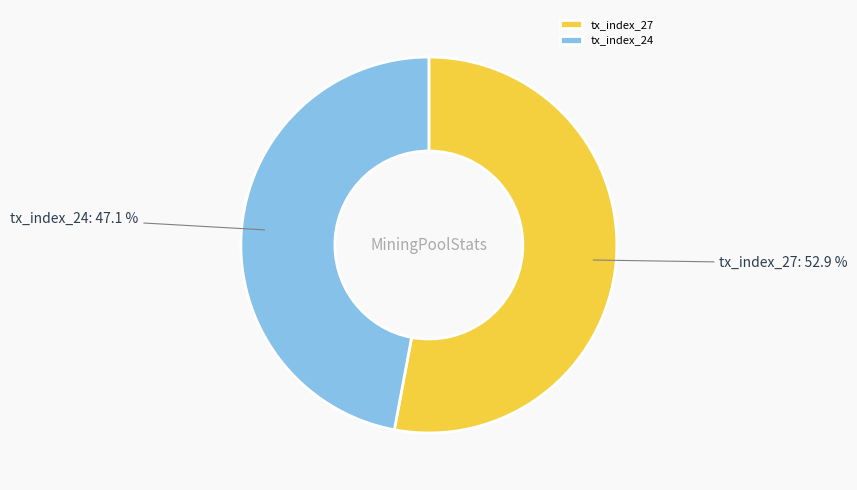

Is it true that tx_index_27 is 53% of the pie?

True